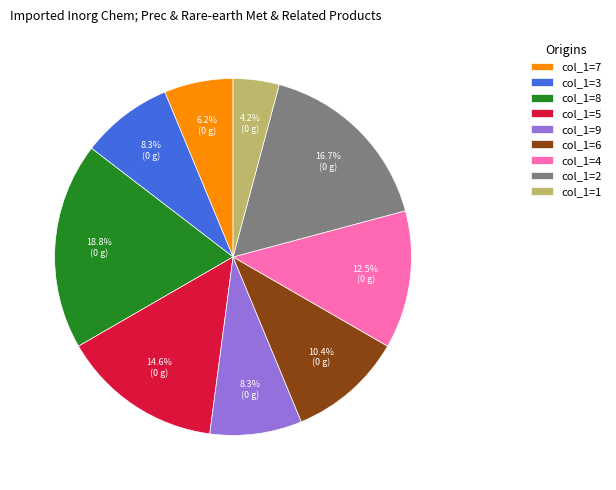

Is there a majority slice in this chart?

No